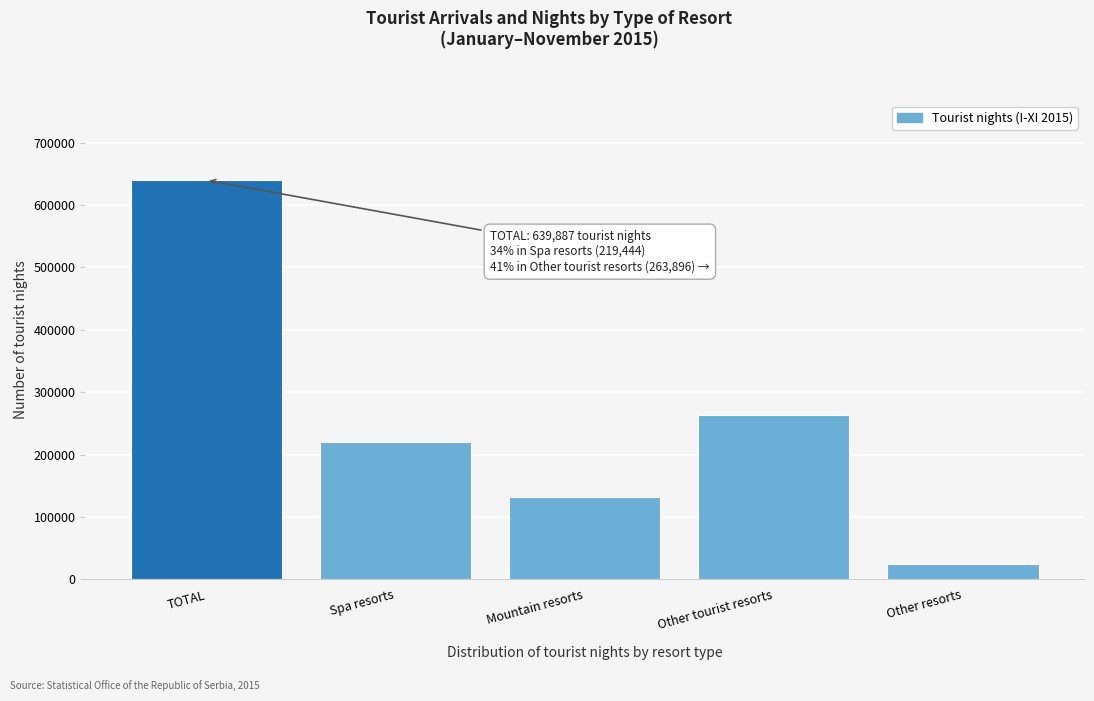

Reading left to right, list all the values displayed in this chart.

639887	219444	131848	263896	24699